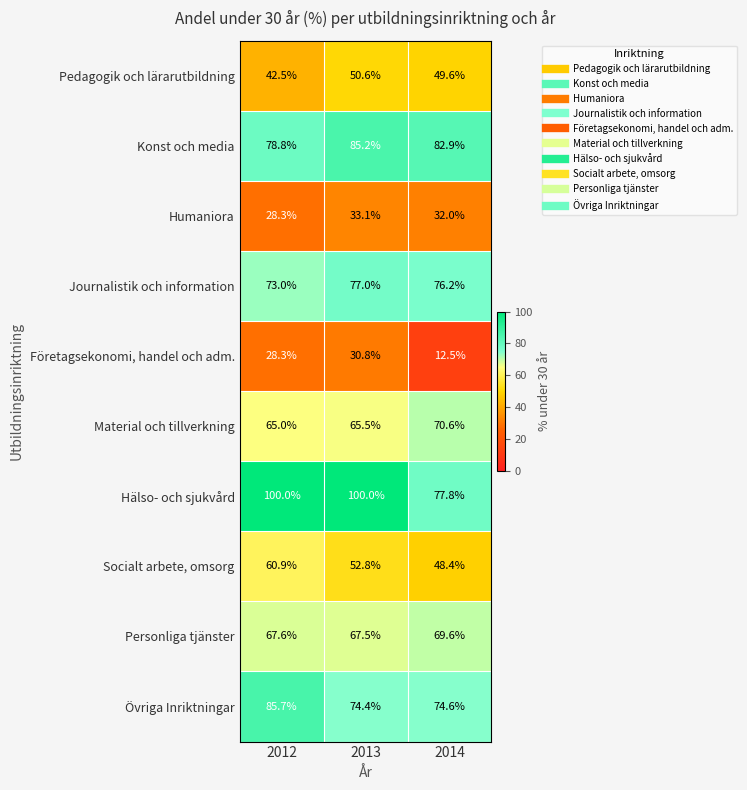

Where is Material och tillverkning nearest to the value 67?

2013